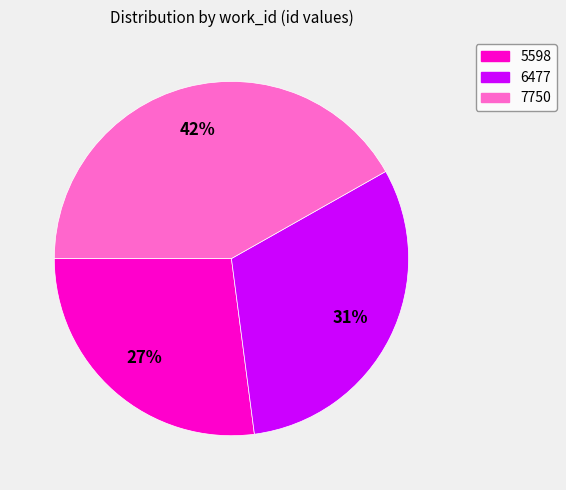

The 6477 slice represents 31% of the pie. True or false?

True